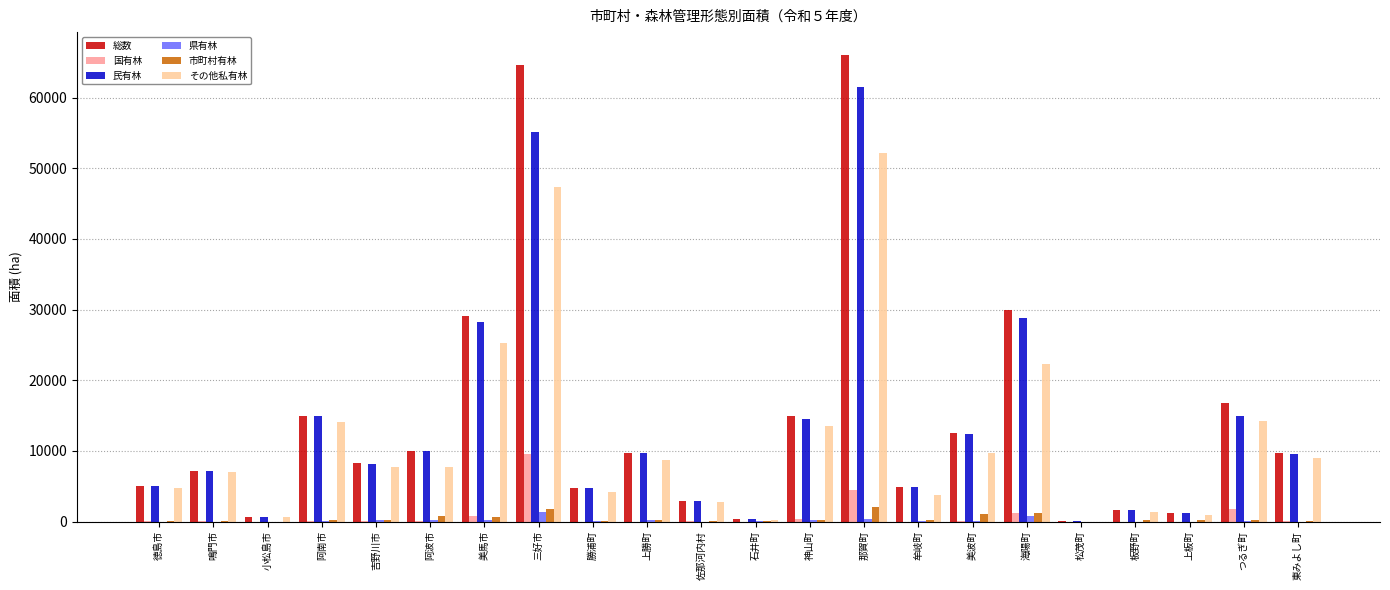

Between 小松島市 and 勝浦町, which series saw the biggest shift?

民有林